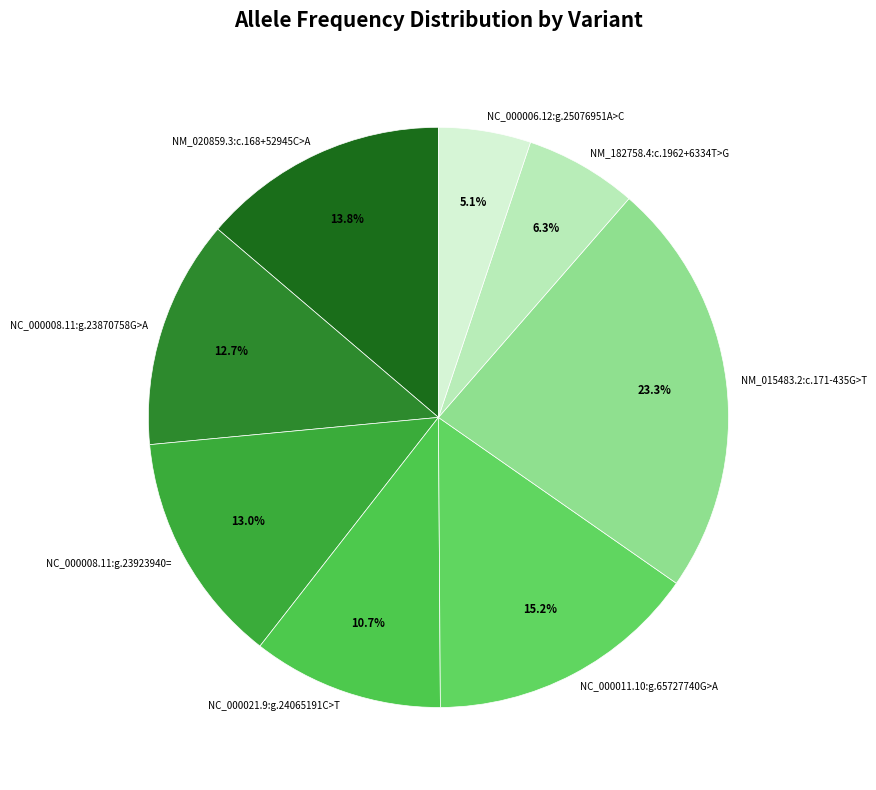

To the nearest percent, what percentage of the pie is NC_000006.12:g.25076951A>C?

5%